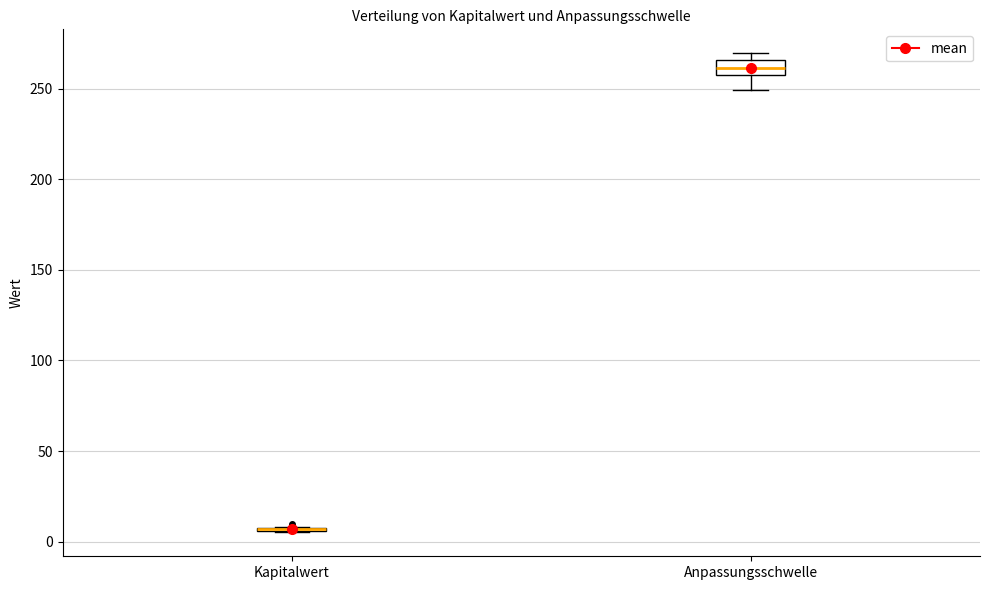

Which box is the tallest, from its lower edge to its upper edge?

Anpassungsschwelle